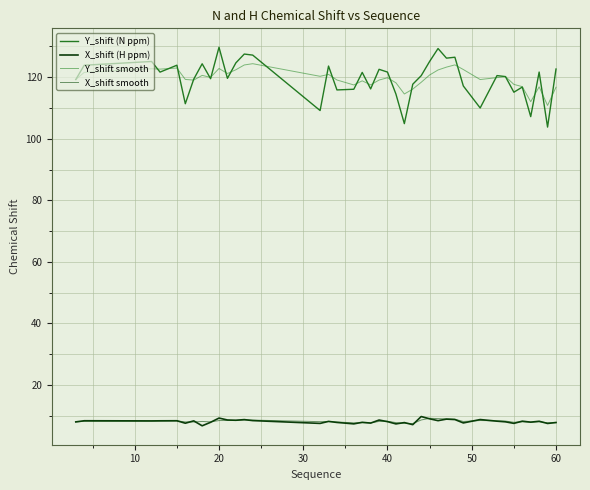

Which series has the largest total across all categories?

Y_shift smooth